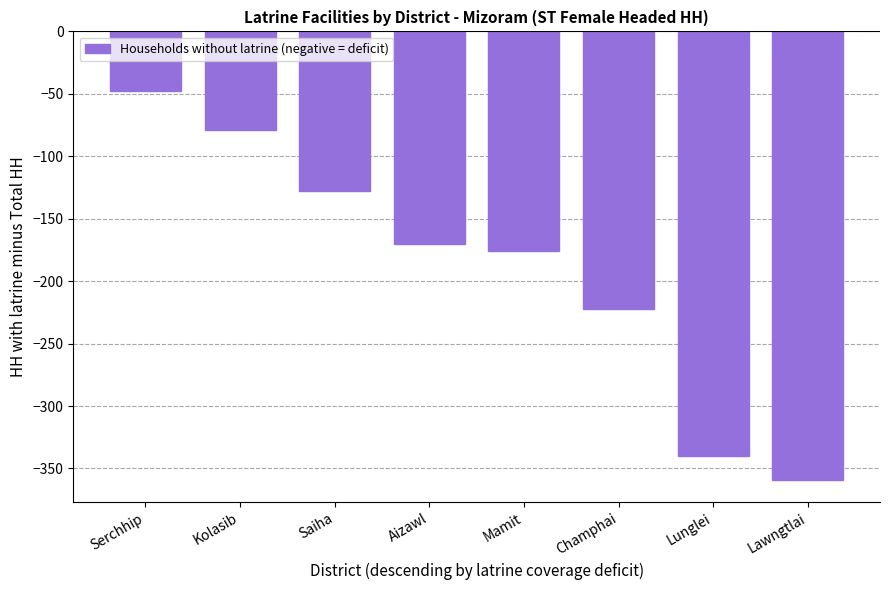

Are the bars grouped side by side (vs. stacked)?

No